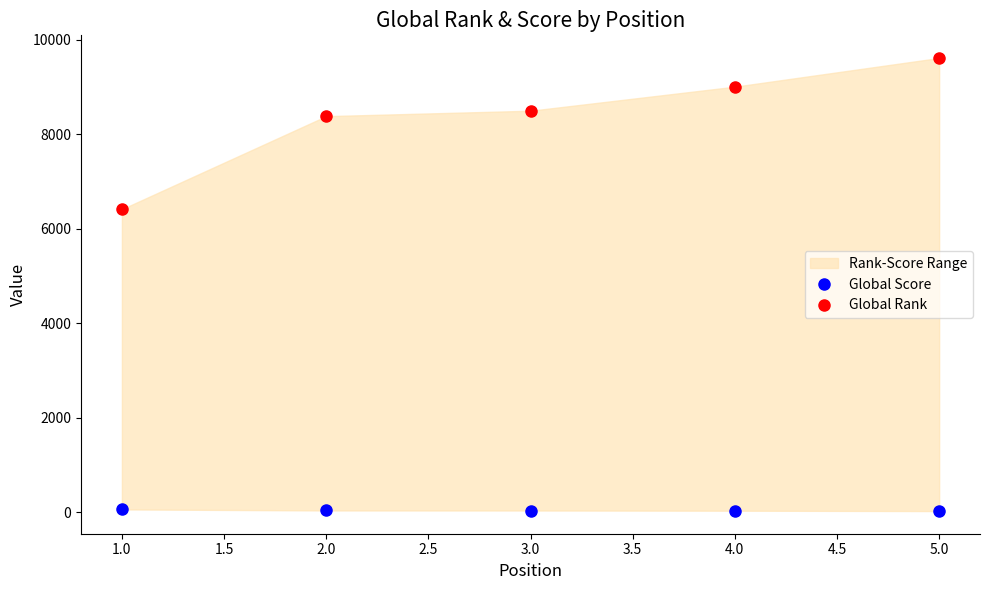

How many data points in Global Rank are less than 8502?

2